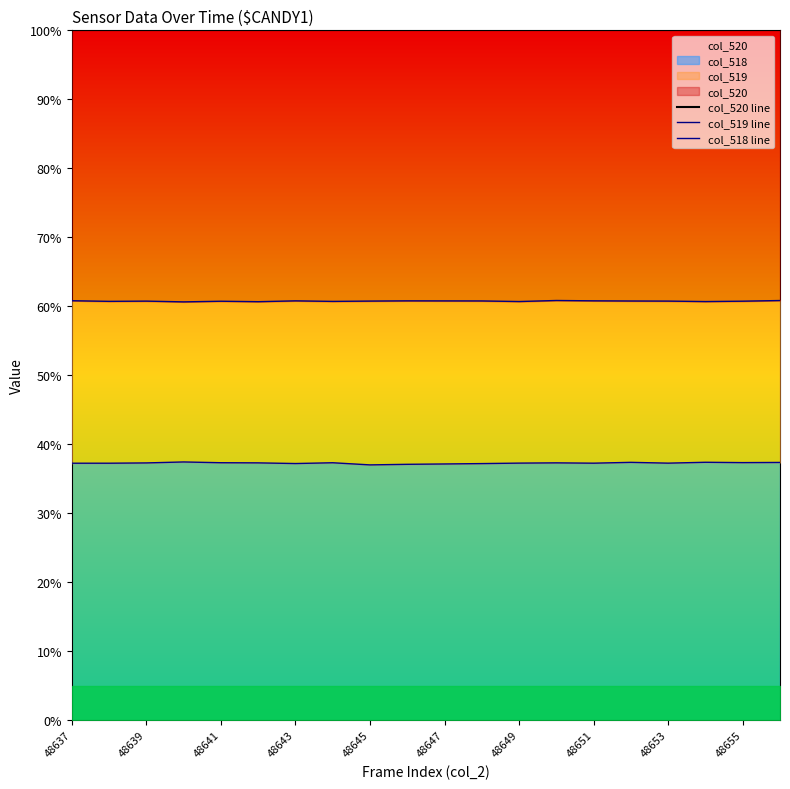

Reading left to right, list all the values displayed in this chart.

col_520 line: 100.0	100.0	100.0	100.0	100.0	100.0	100.0	100.0	100.0	100.0	100.0	100.0	100.0	100.0	100.0	100.0	100.0	100.0	100.0	100.0
col_519 line: 60.8	60.7	60.7	60.6	60.7	60.7	60.8	60.7	60.7	60.8	60.8	60.8	60.7	60.8	60.8	60.8	60.7	60.7	60.7	60.8
col_518 line: 37.2	37.2	37.3	37.4	37.3	37.3	37.2	37.3	37.0	37.1	37.1	37.2	37.3	37.3	37.2	37.4	37.3	37.4	37.3	37.4